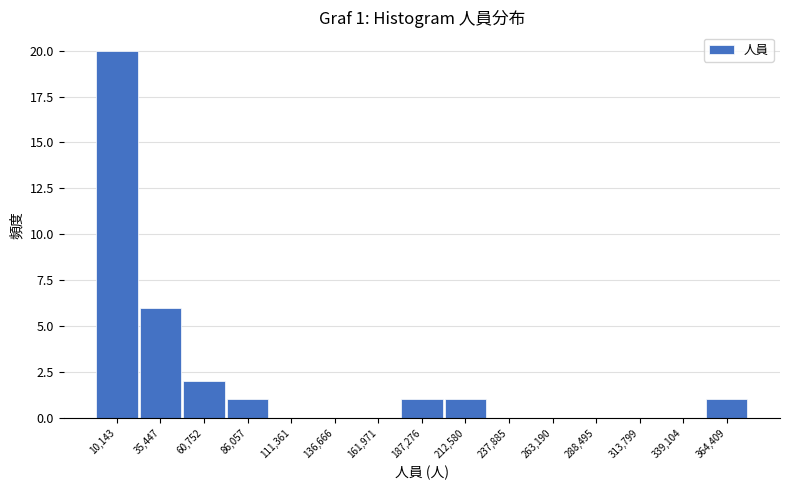

Reading left to right, what are all the values shown in this chart?

10,143=20	35,447=6	60,752=2	86,057=1	111,361=0	136,666=0	161,971=0	187,276=1	212,580=1	237,885=0	263,190=0	288,495=0	313,799=0	339,104=0	364,409=1